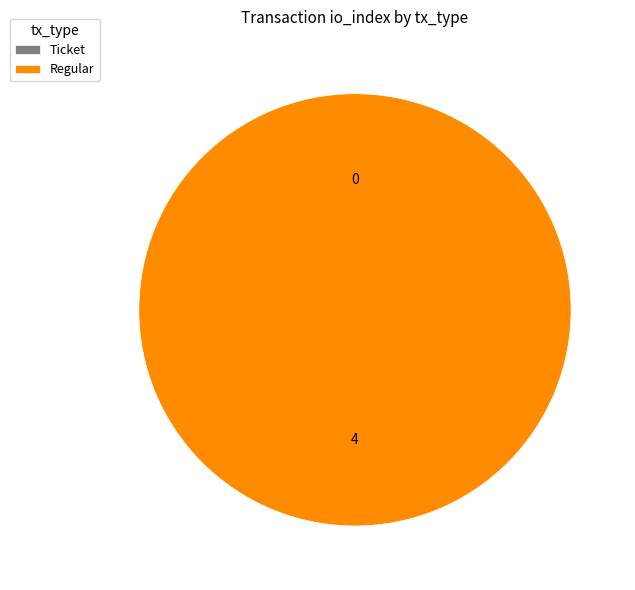

To the nearest percent, what is the average slice percentage?

50%